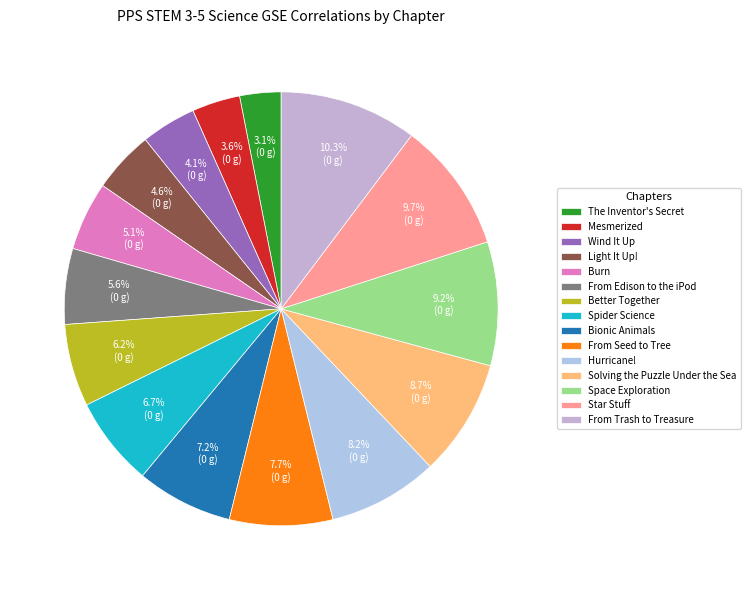

How many slices are in this pie chart?

15